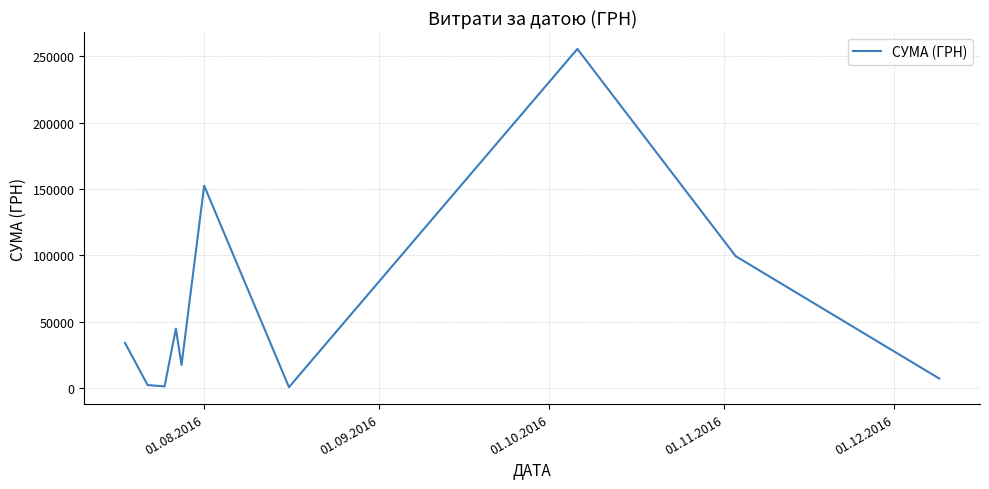

True or false: the data has more than 1 interior local peaks.

True